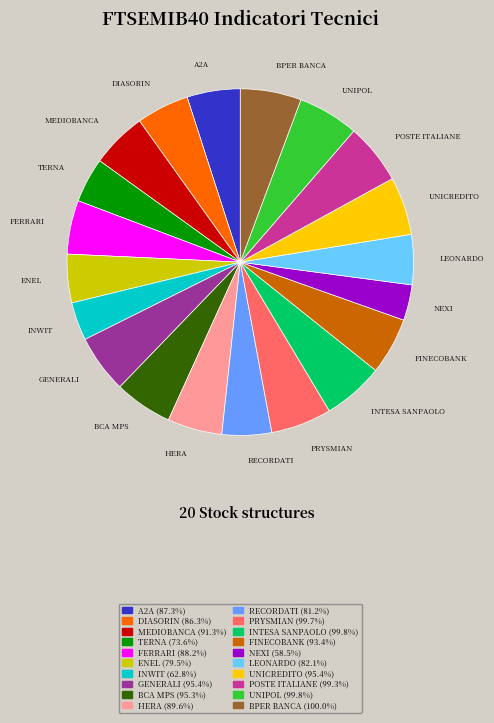

Does INTESA SANPAOLO represent more than half of the total?

No